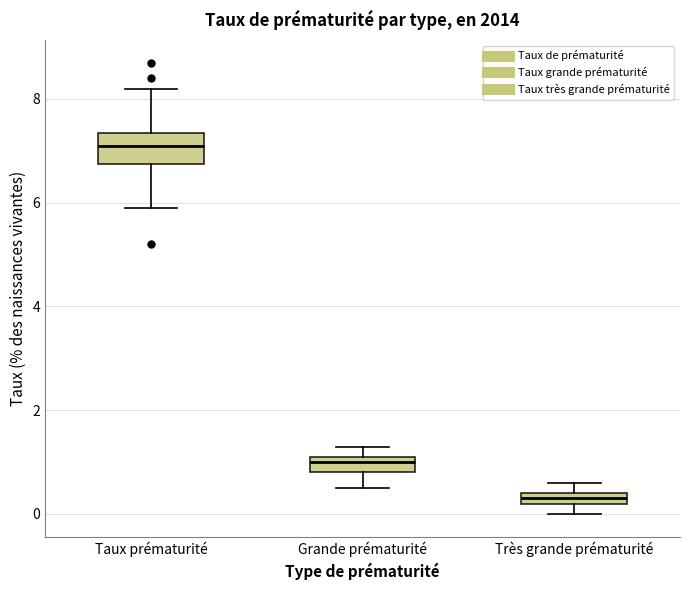

Comparing the boxes themselves (not the whiskers), which one is the tallest?

Taux prématurité